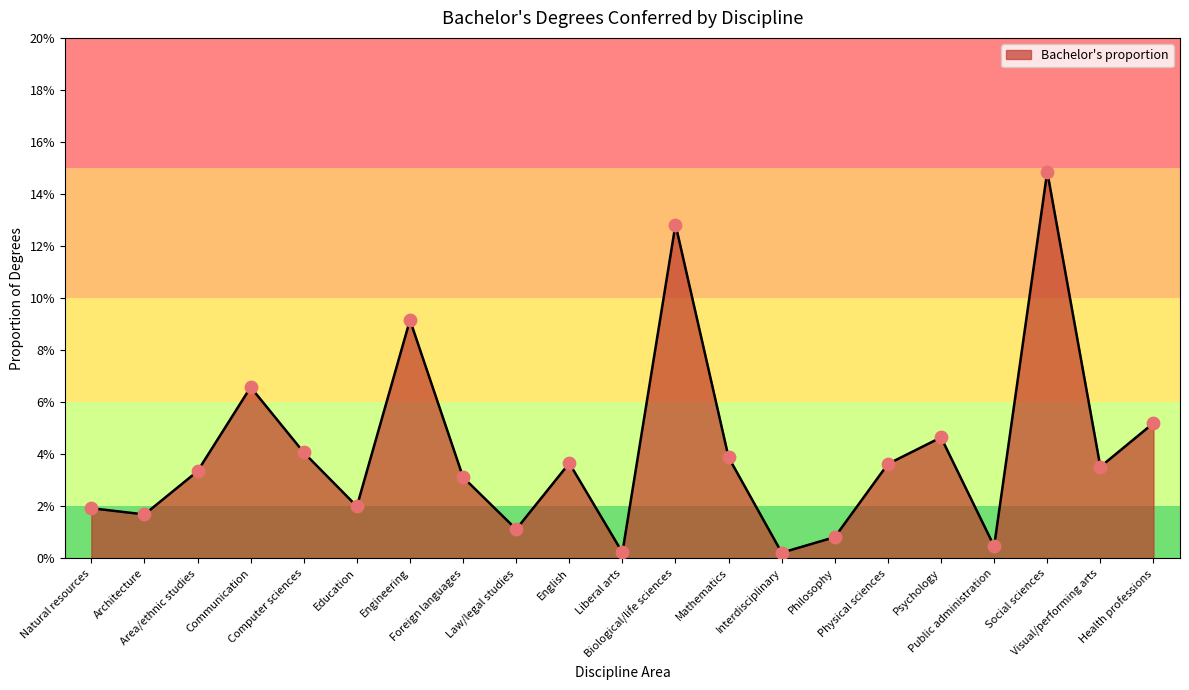

What is the change in value from Biological/life sciences to Psychology?

-0.1